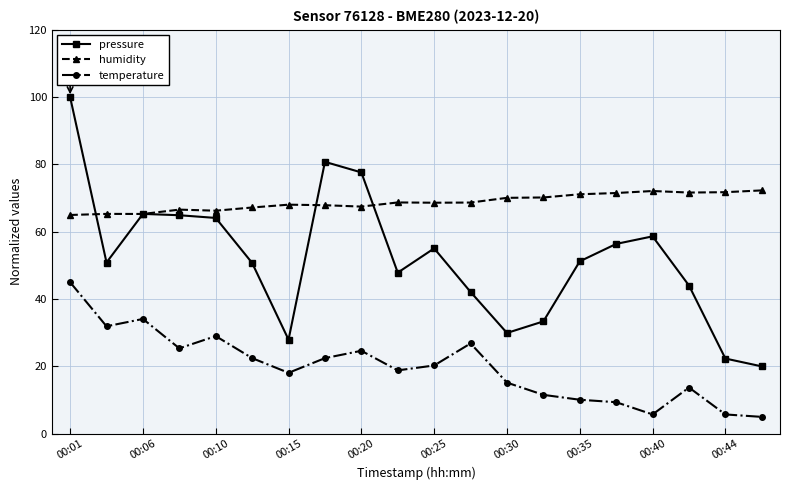

What is the lowest value of the humidity series?

65.0